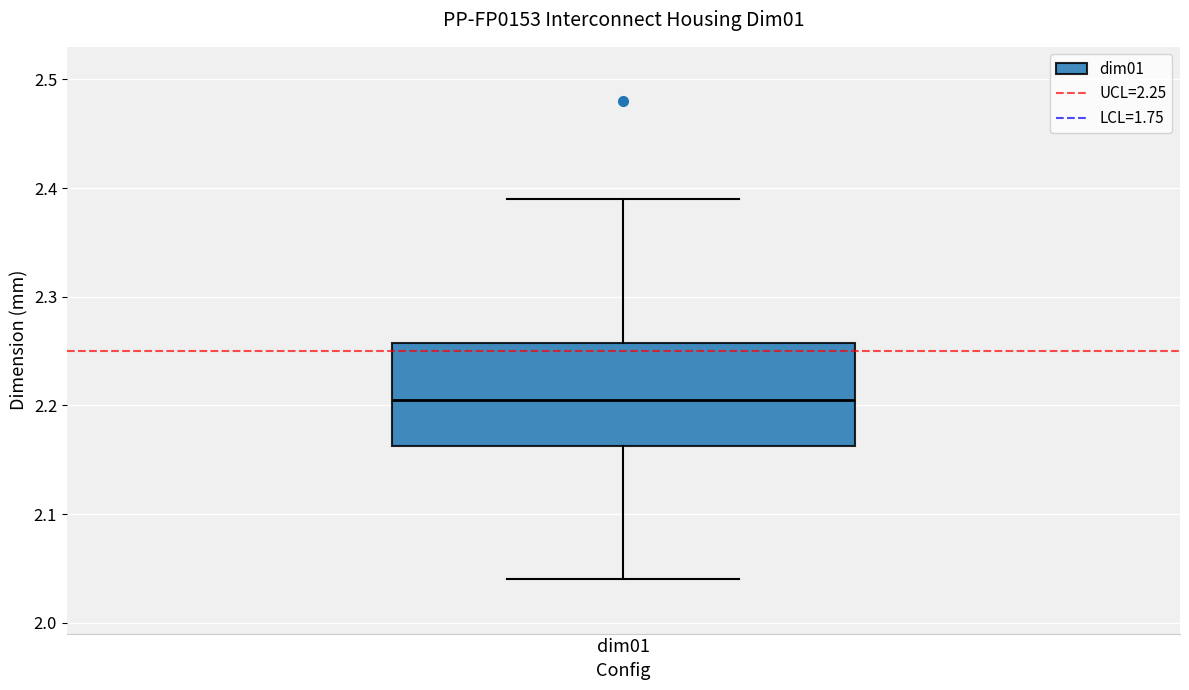

Where does the upper whisker of the box for dim01 end on the y-axis? The values are not printed on the chart, so give them approximately, as read against the axis.

2.39